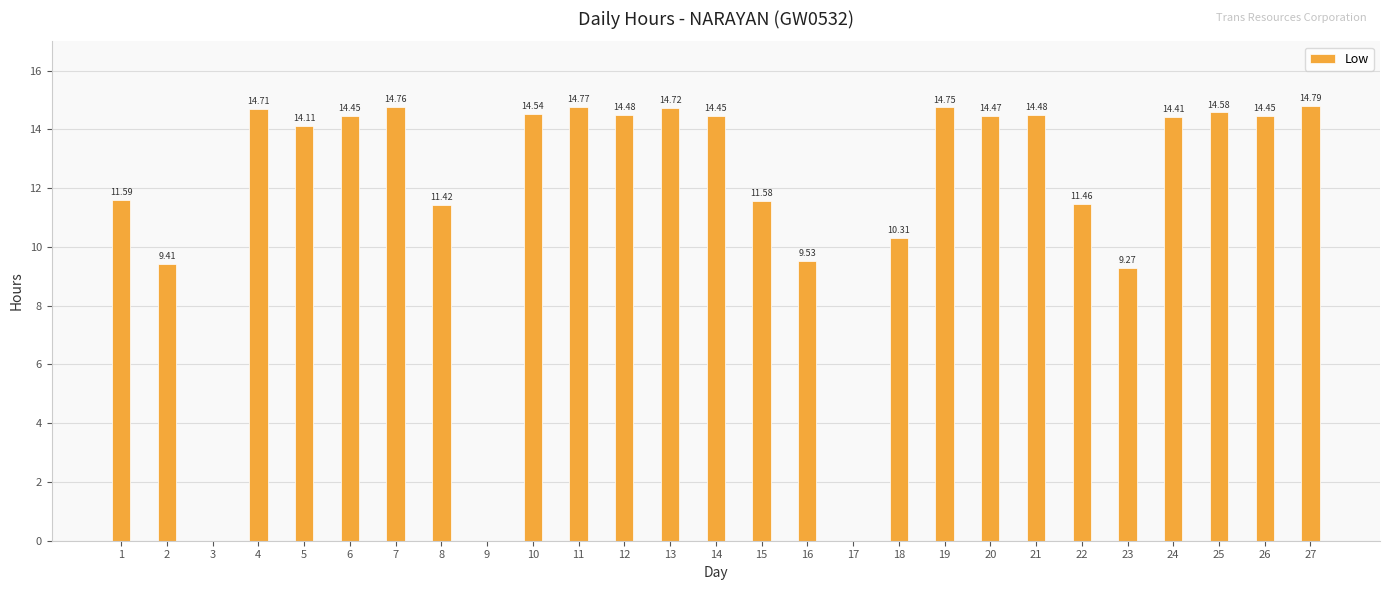

At which label does the data first exceed 14?

4